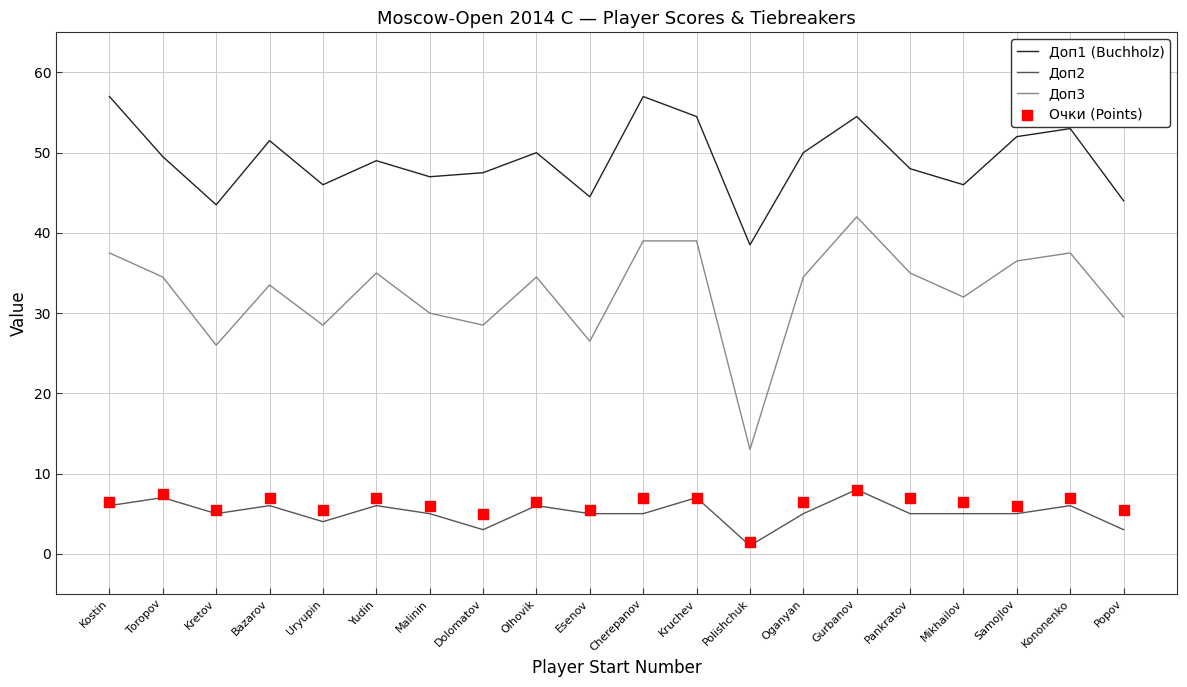

Is the value of Очки (Points) at Cherepanov greater than the value of Доп2 at Bazarov?

Yes